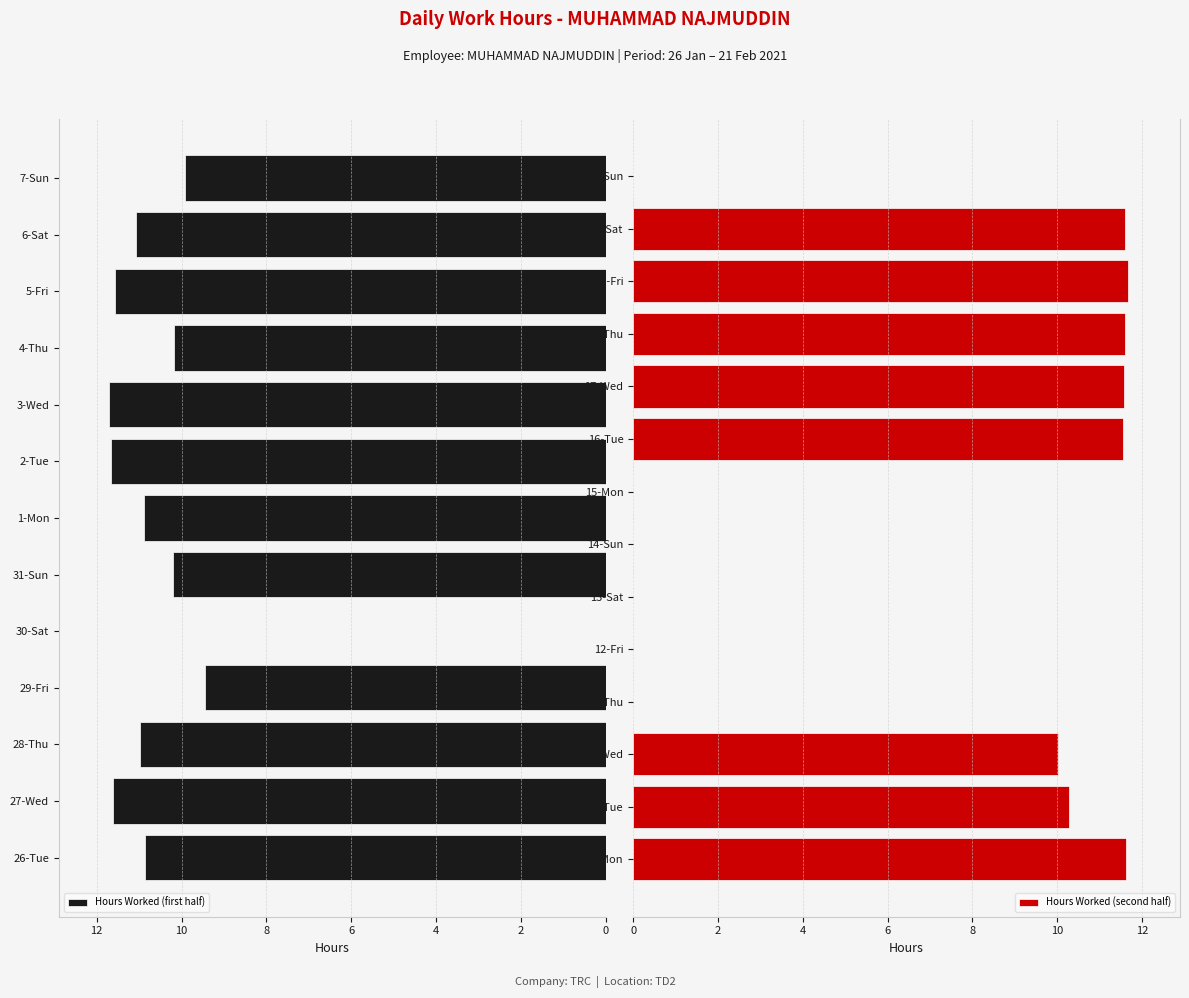

What is the maximum value shown in the chart?

11.7